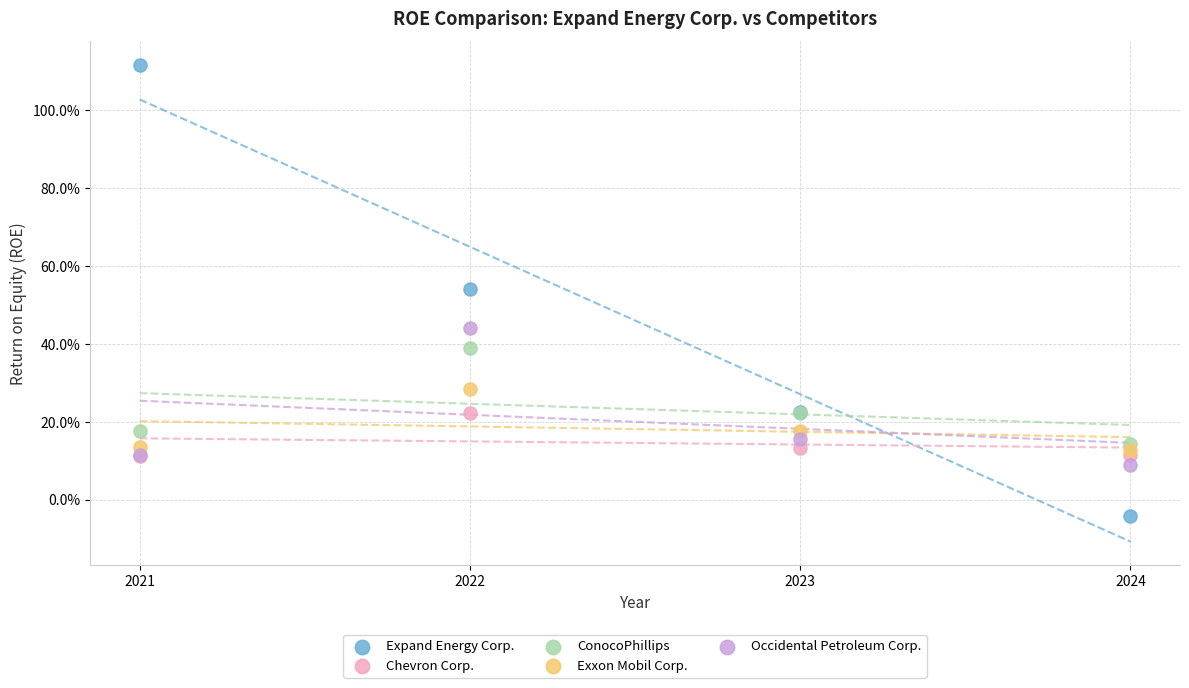

Which series reaches the minimum Y coordinate?

Expand Energy Corp.